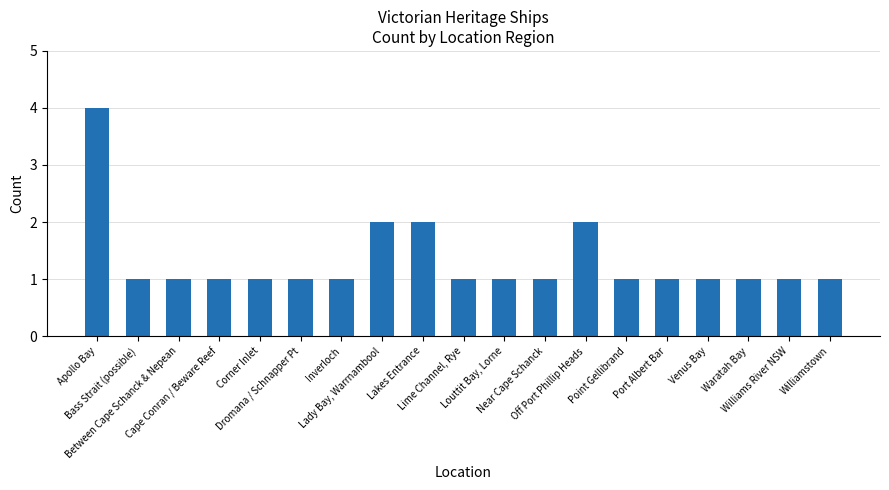

What is the average value?

1